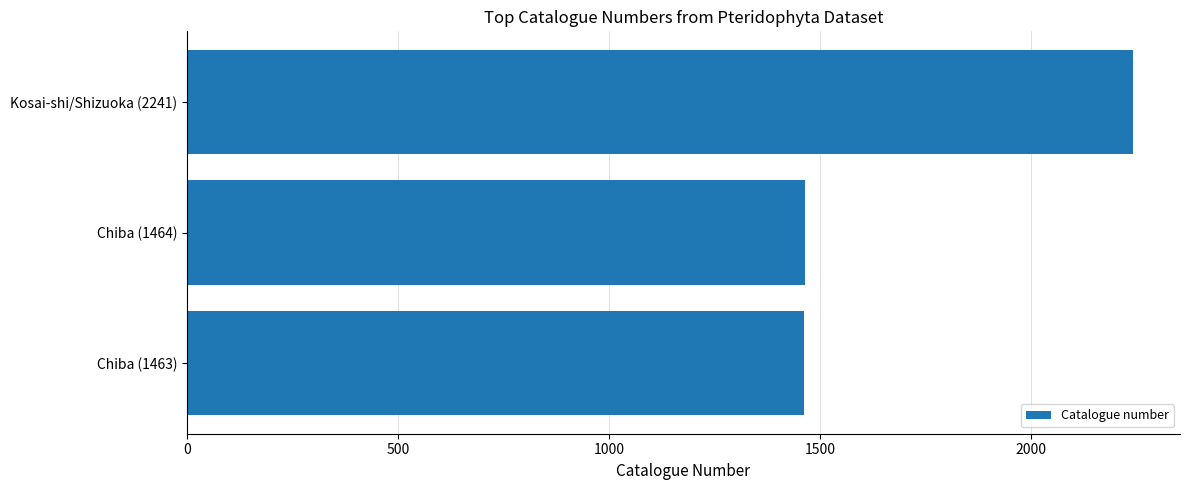

Between Kosai-shi/Shizuoka (2241) and Chiba (1464), which is larger?

Kosai-shi/Shizuoka (2241)